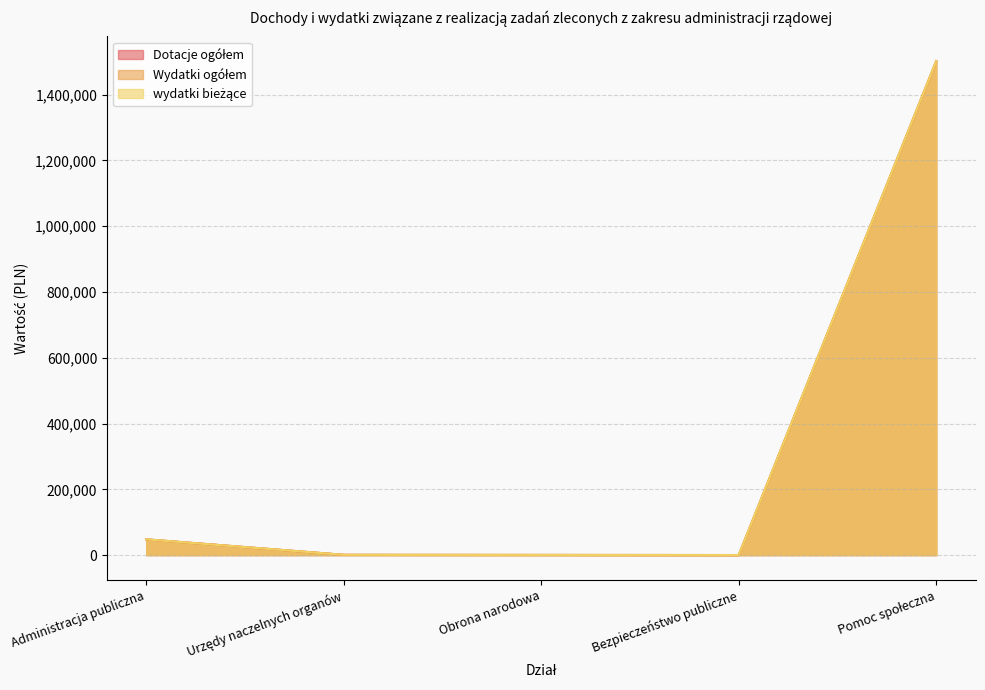

What position from the right is Urzędy naczelnych organów?

4